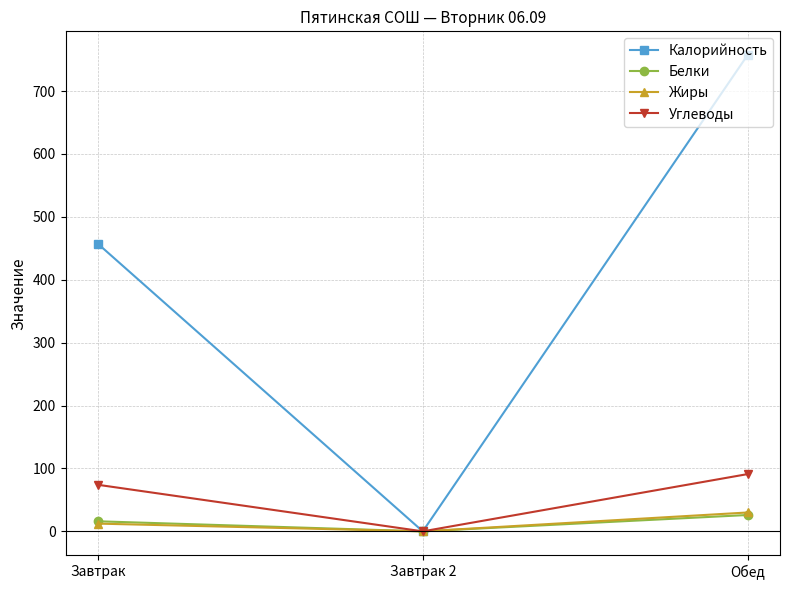

What is the difference between the maximum and minimum values in the Белки series?

26.0